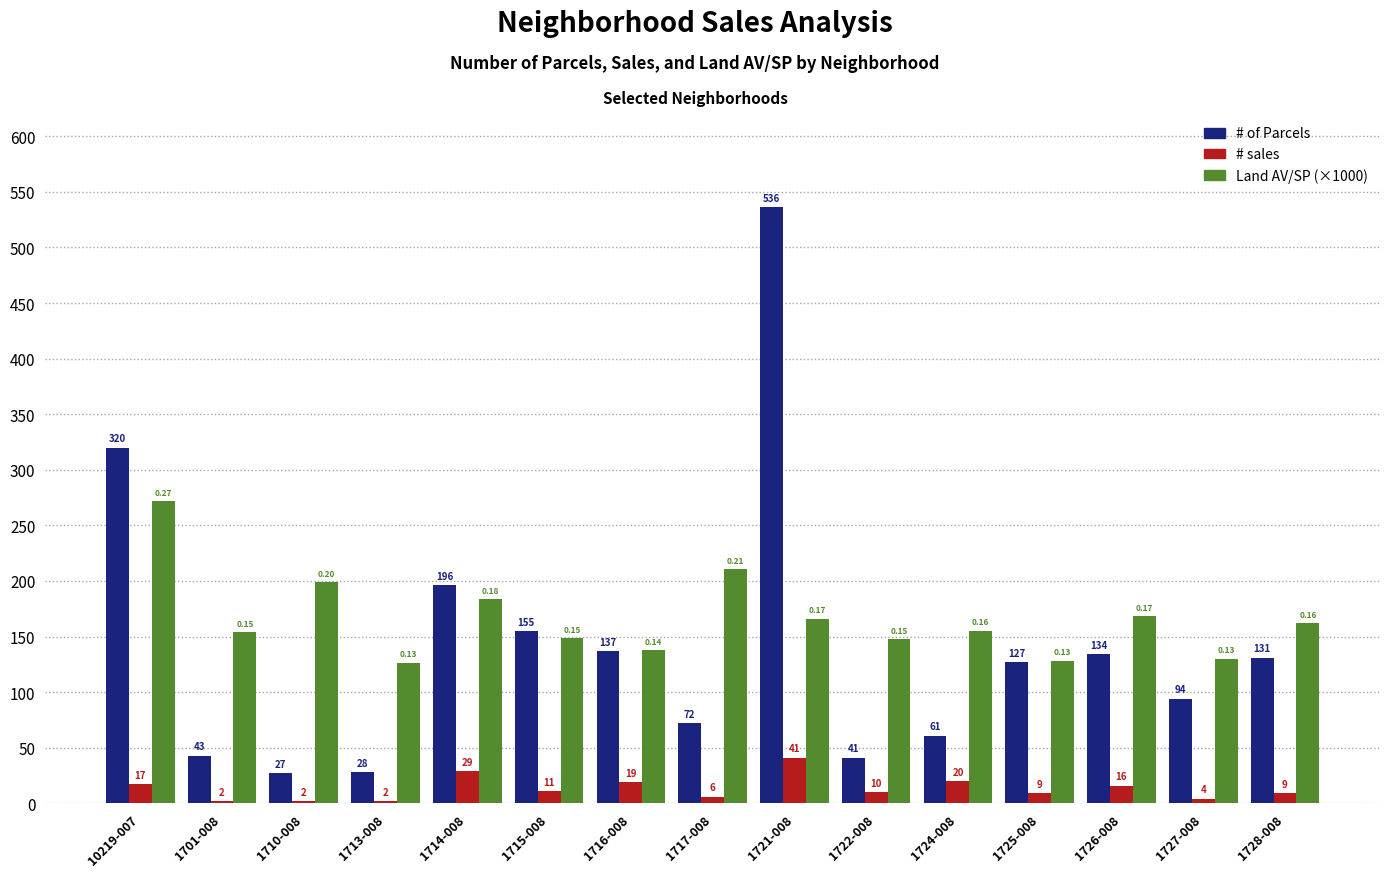

Which series has the largest range (max minus min)?

# of Parcels